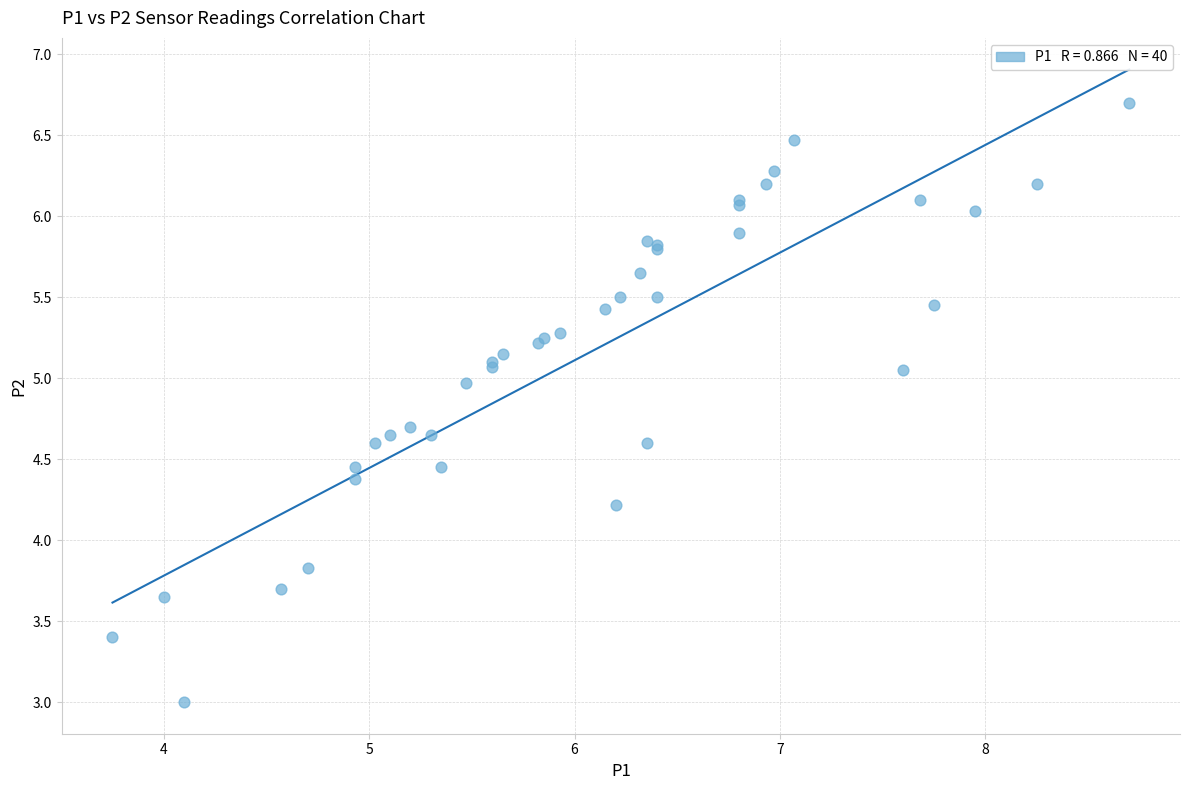

What Y value in the scatter plot is closest to 4?

3.8